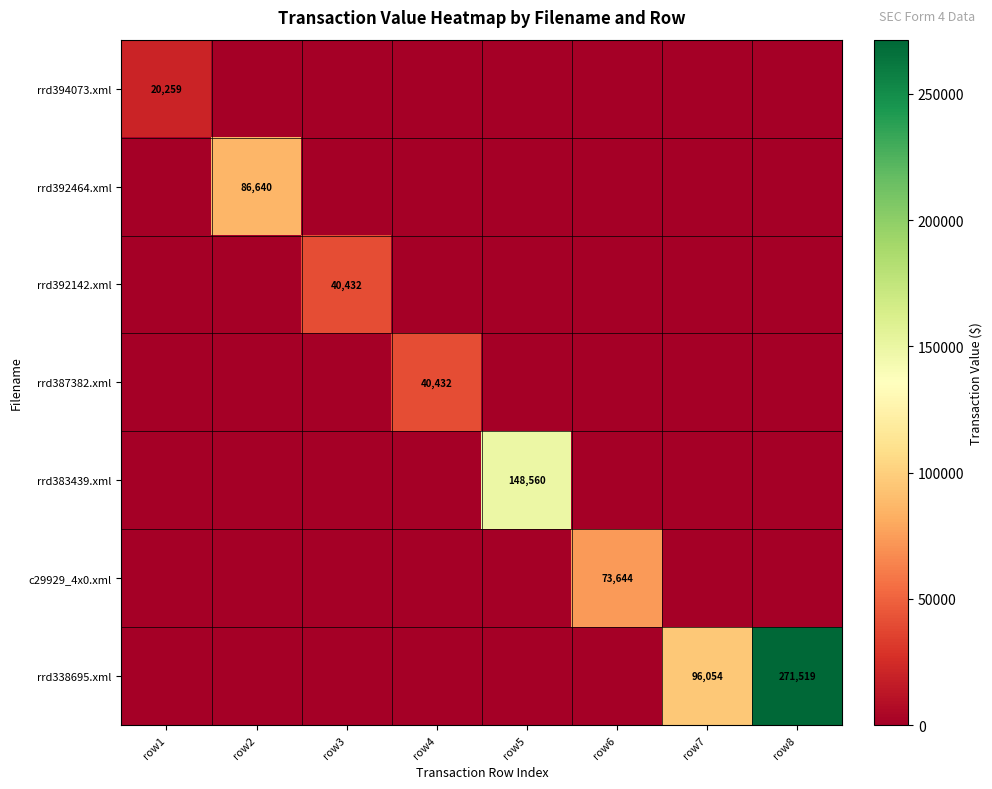

At which category does the chart reach its minimum across all series?

row2